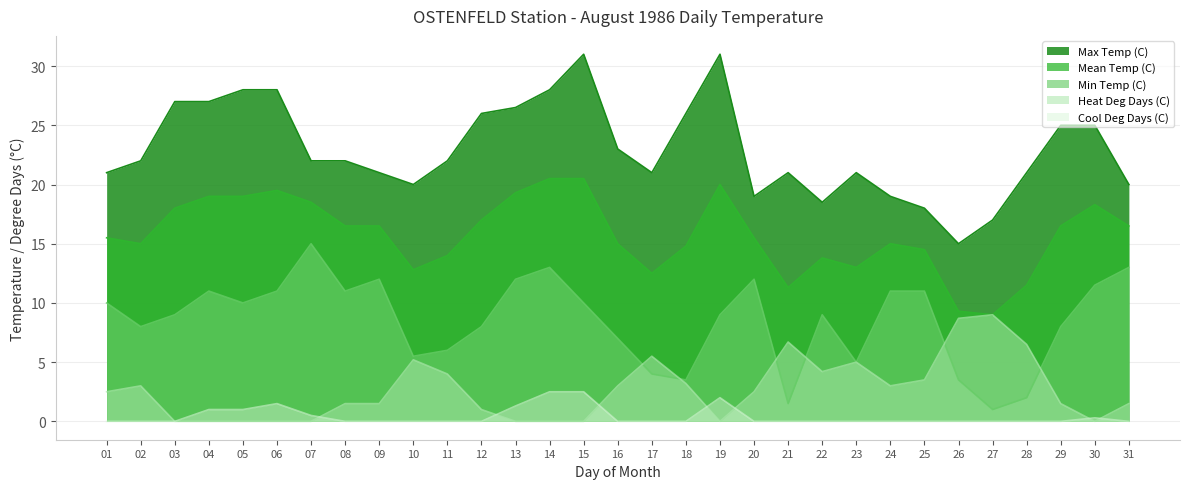

Is the value of Cool Deg Days (C) at 23 greater than the value of Mean Temp (C) at 15?

No